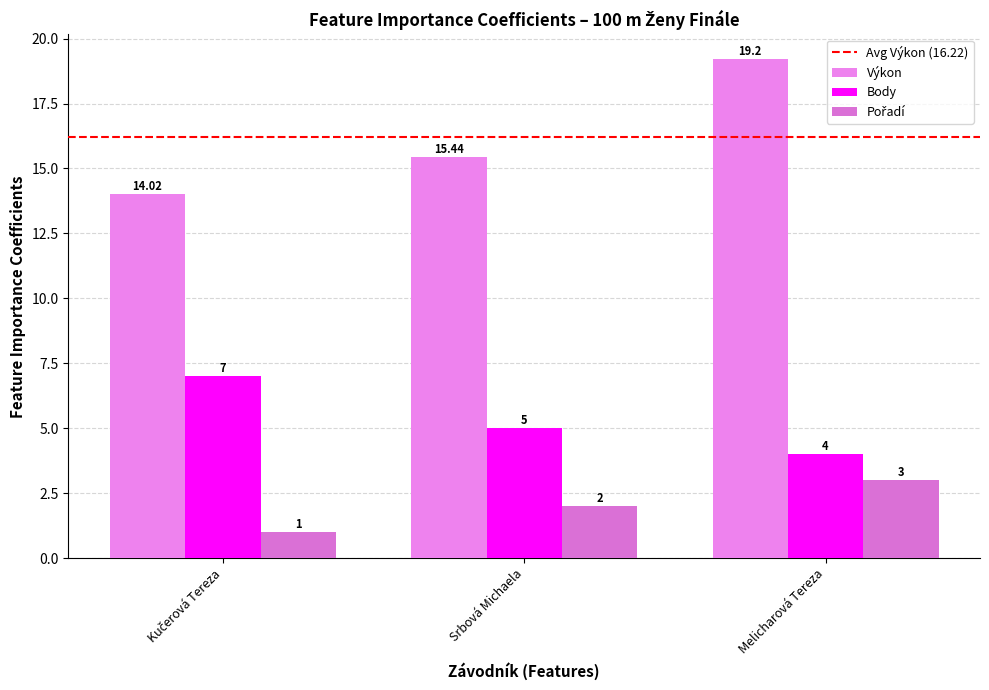

How many data points does each series have?

3